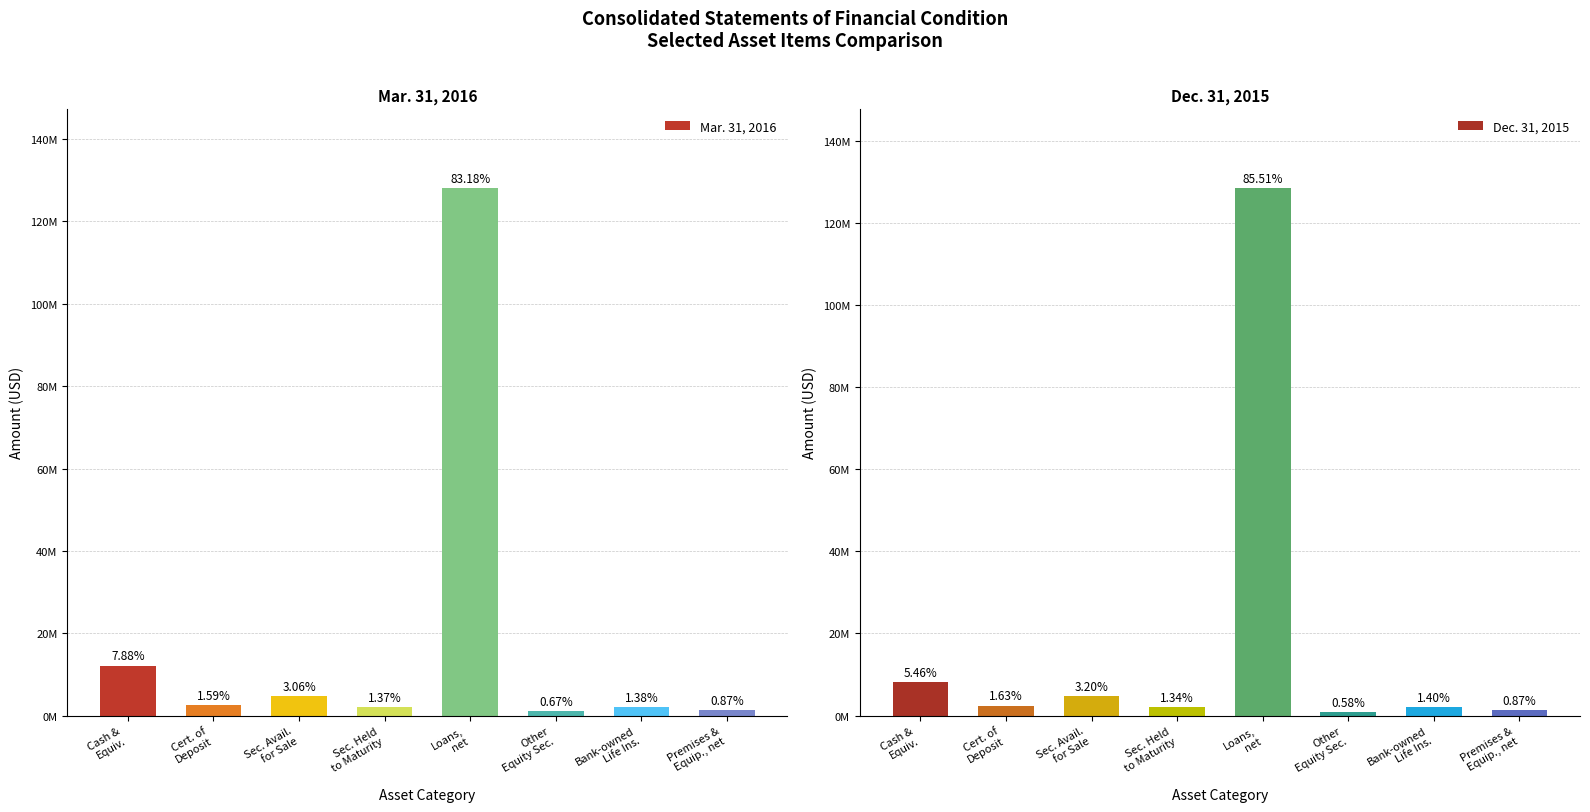

How many groups of bars are there?

8